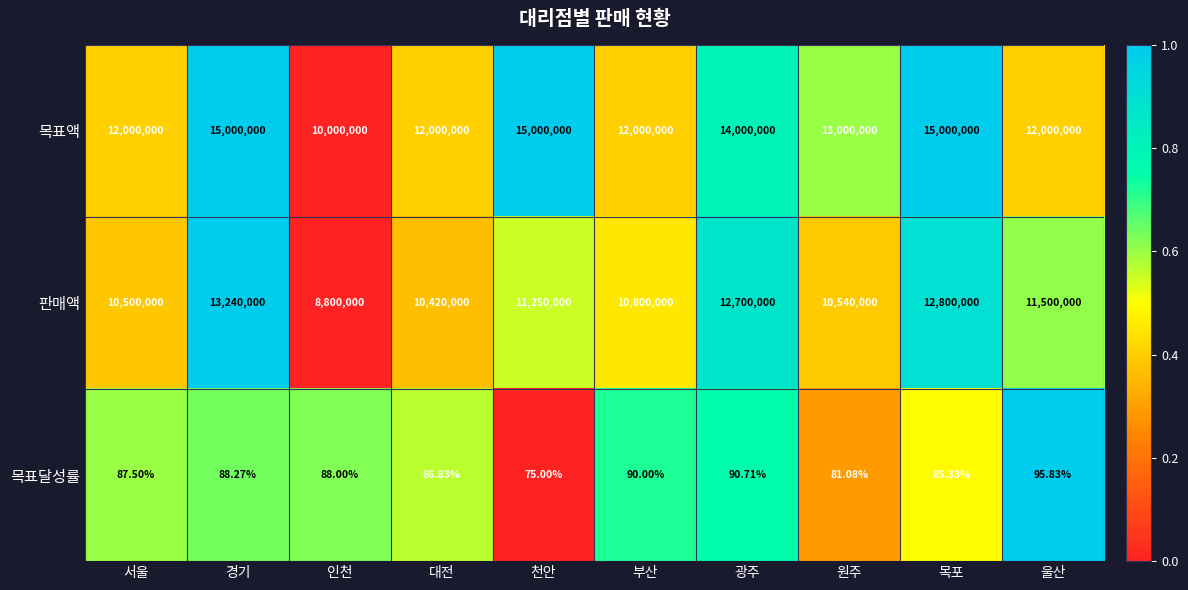

List the series in order of their peak value, highest first.

목표액, 판매액, 목표달성률